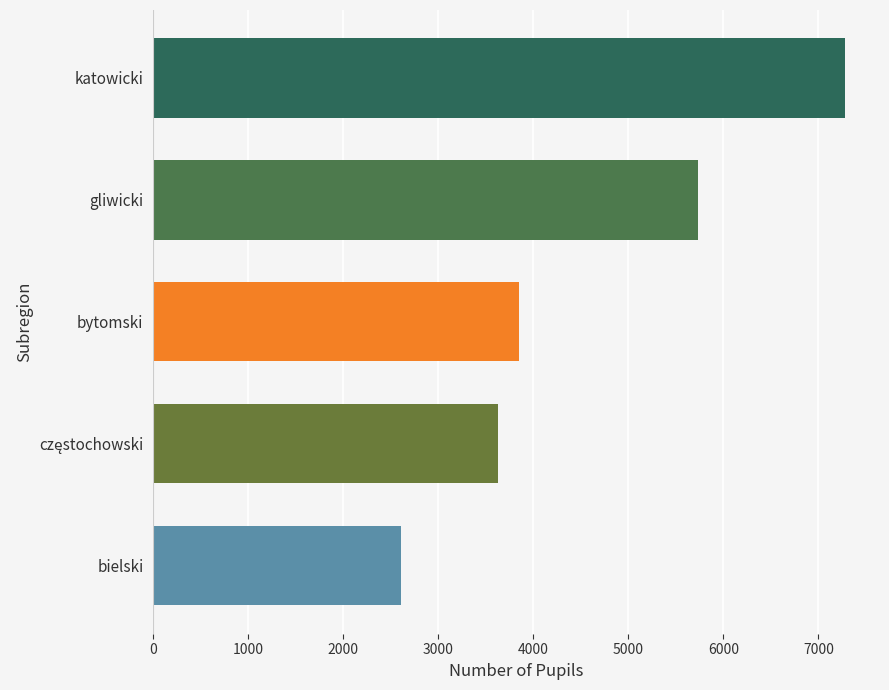

What is the maximum value shown in the chart?

7283